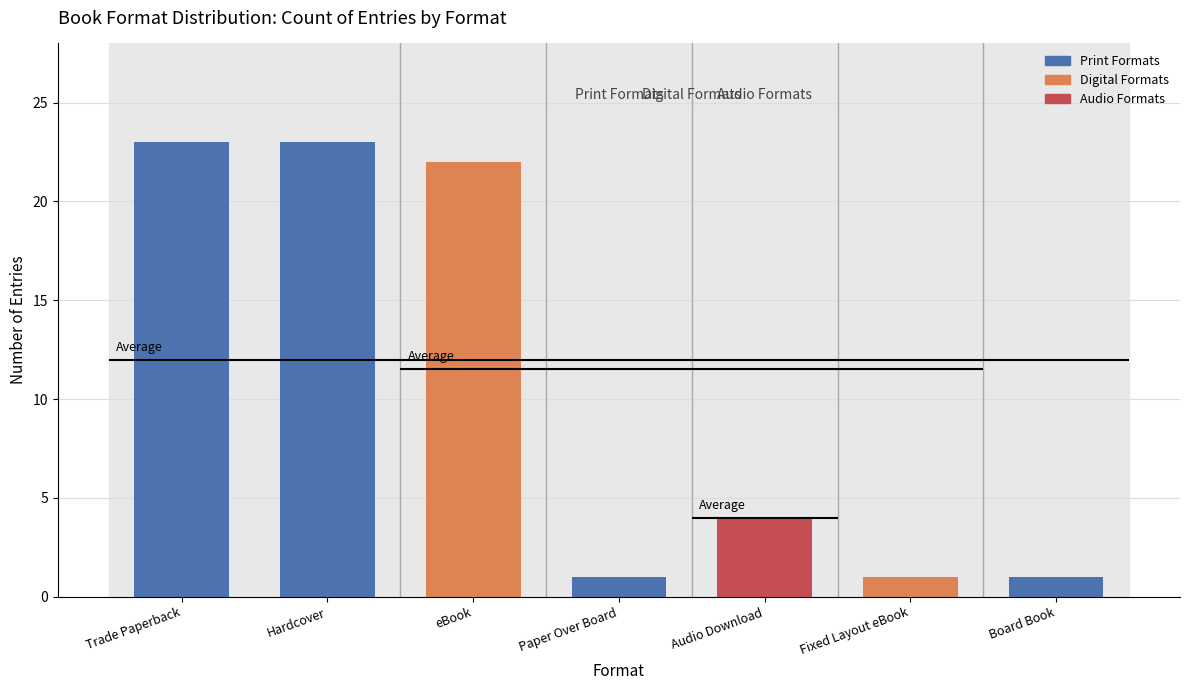

What is the label of the 6th bar from the right?

Hardcover